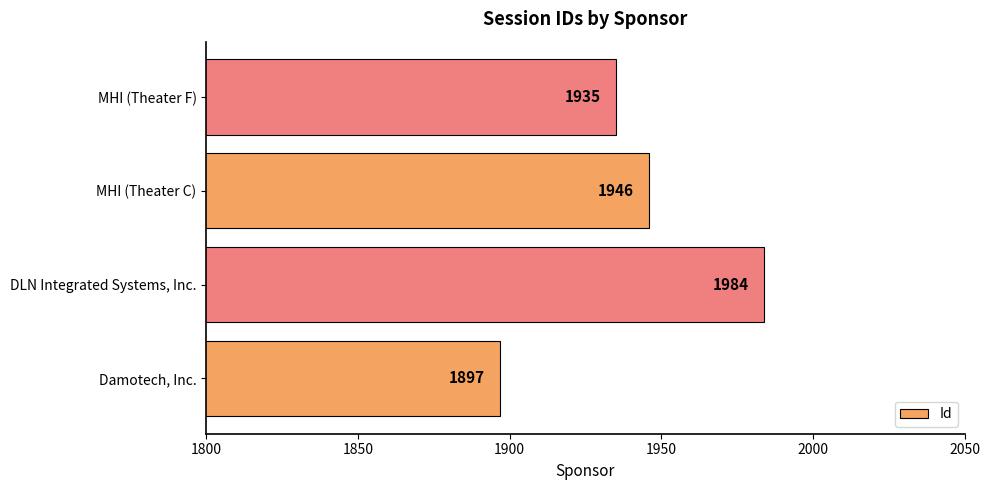

Rank the categories by value from lowest to highest.

Damotech, Inc., MHI (Theater F), MHI (Theater C), DLN Integrated Systems, Inc.